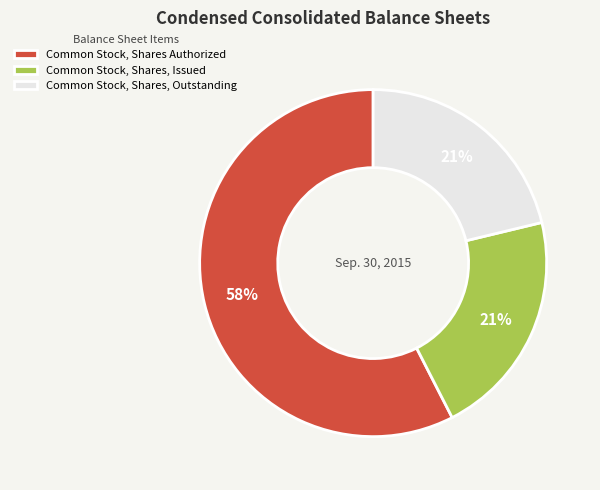

Is it true that Common Stock, Shares, Issued is 15% of the pie?

False